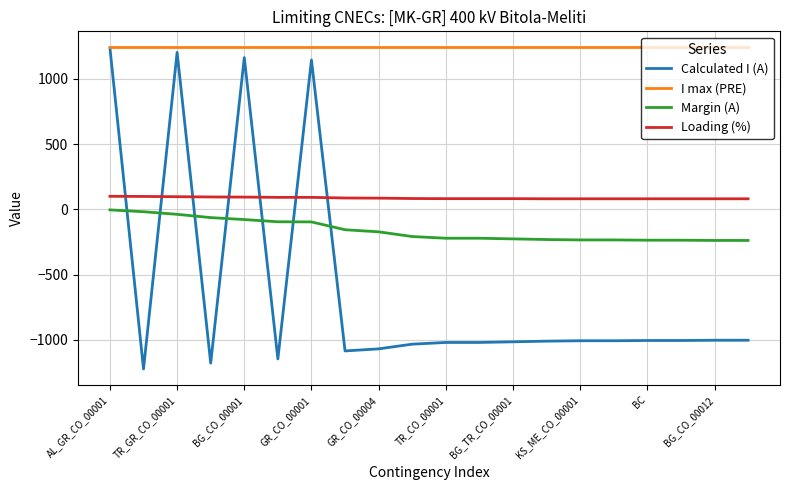

How many intersections are there between Calculated I (A) and Loading (%)?

7